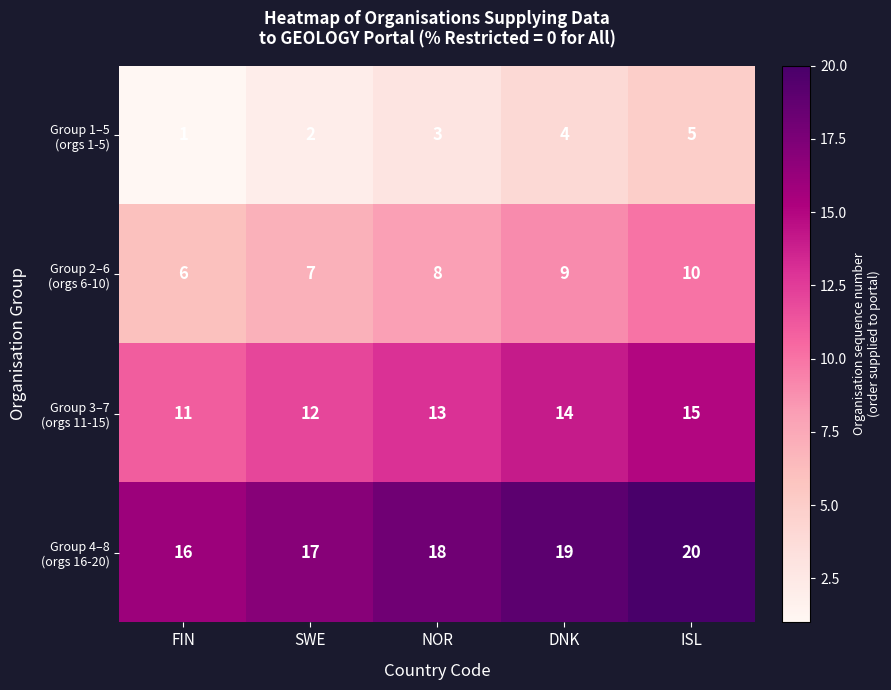

Which category has the lowest value across all series?

FIN